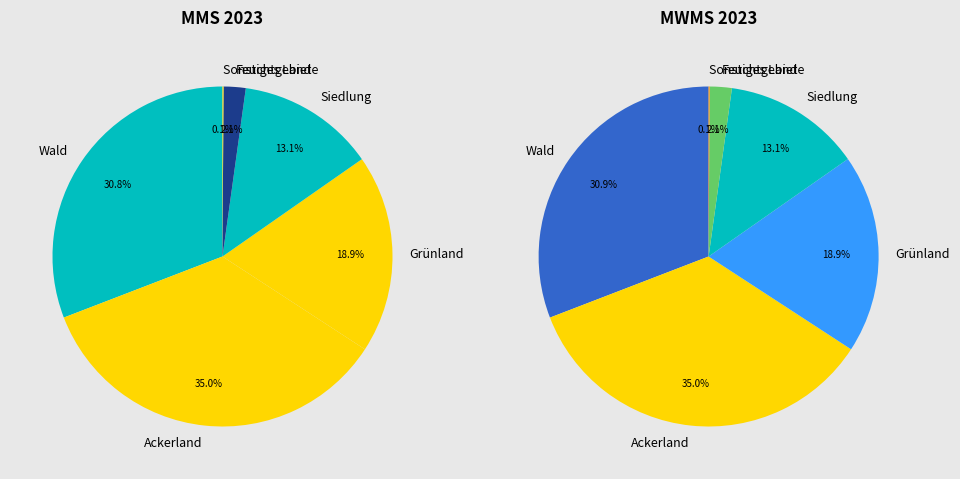

Between Ackerland and Sonstiges Land, which series saw the biggest shift?

MWMS_2023